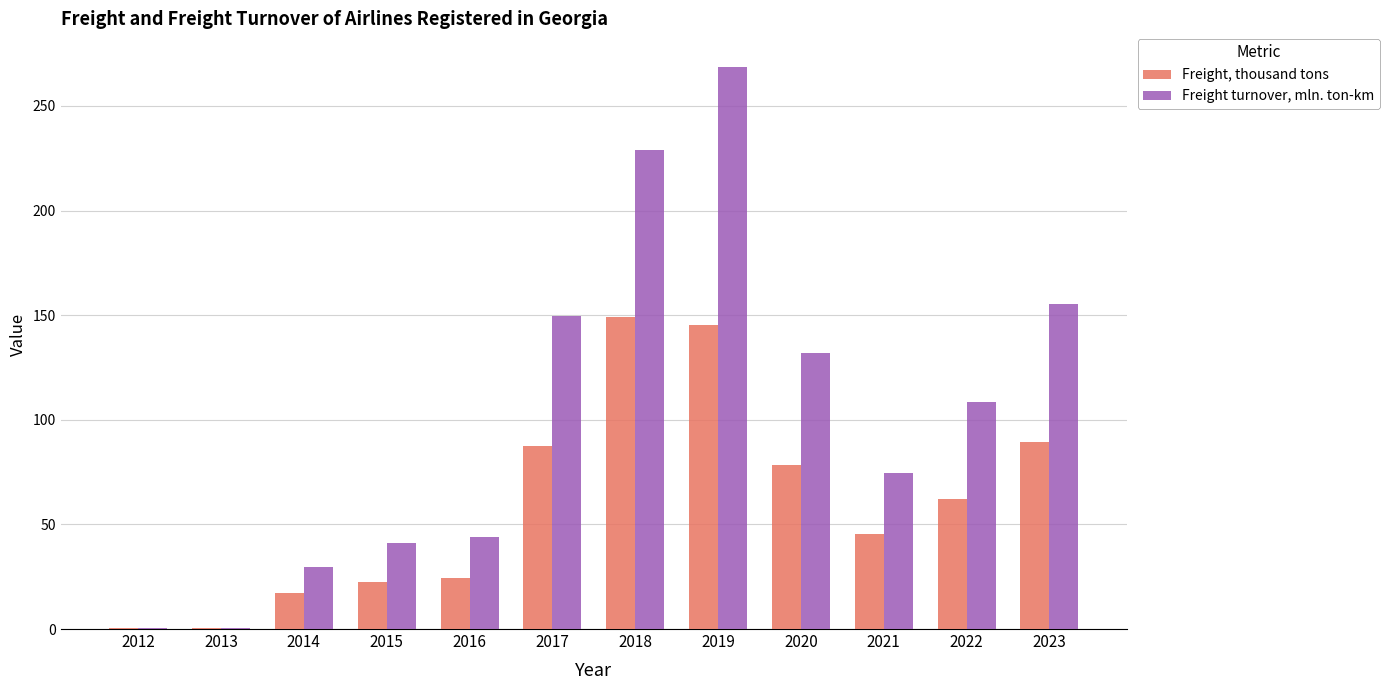

Which category has the highest value in the Freight turnover, mln. ton-km series?

2019